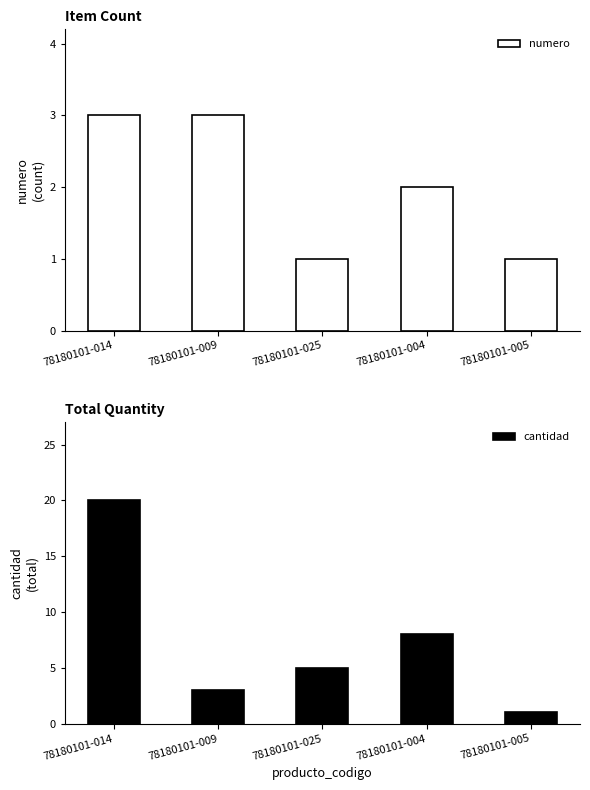

Rank the categories by numero value from highest to lowest.

78180101-014, 78180101-009, 78180101-004, 78180101-025, 78180101-005